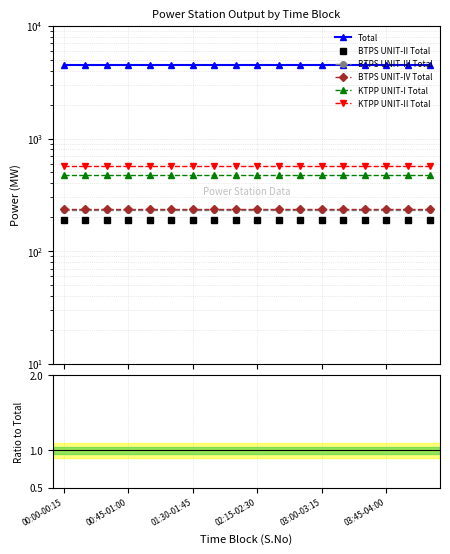

What is the maximum value for BTPS UNIT-III Total?

230.0